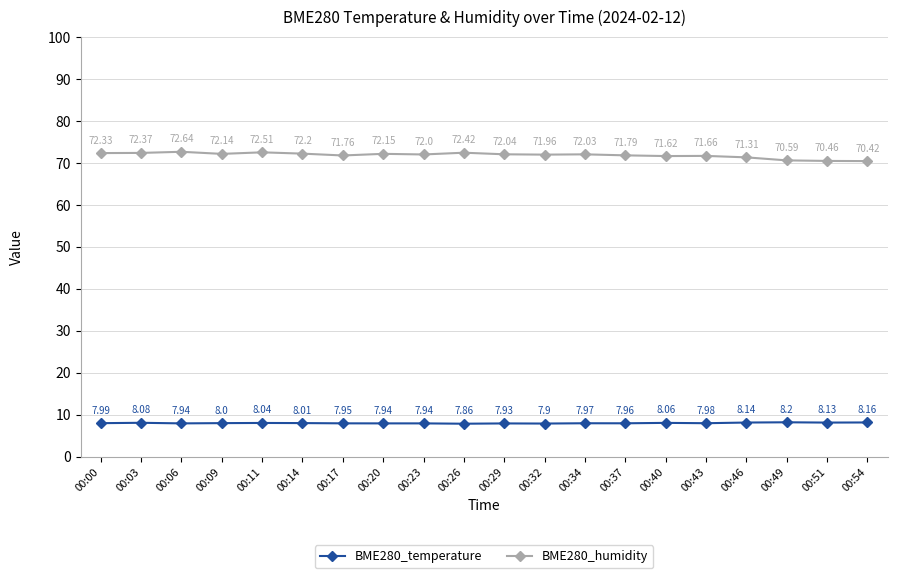

What are all the series names shown in the legend?

BME280_temperature, BME280_humidity